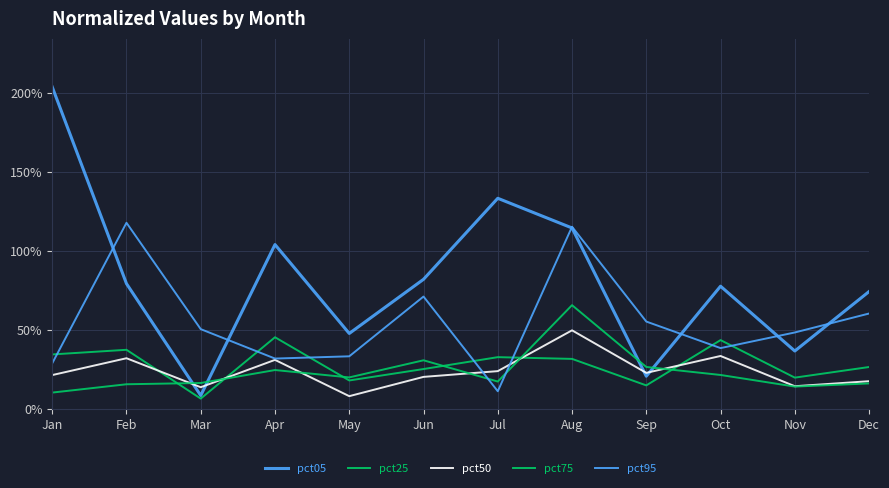

What is the spread (max minus min) of values at Aug?

0.8